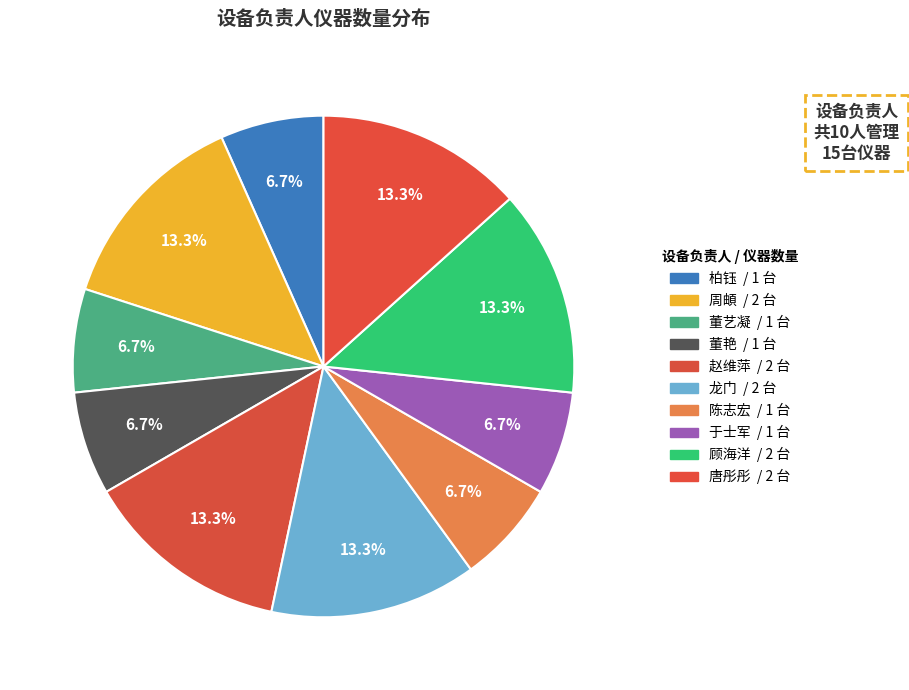

How many segments does this pie chart have?

10